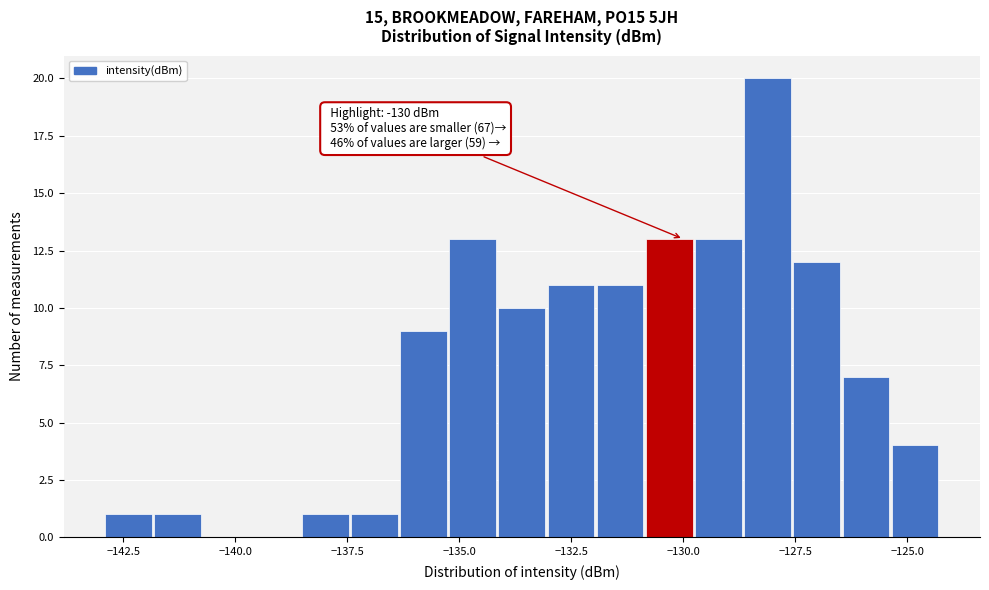

Read against the x-axis, roughly where is the centre of the tallest bar?

-128.0